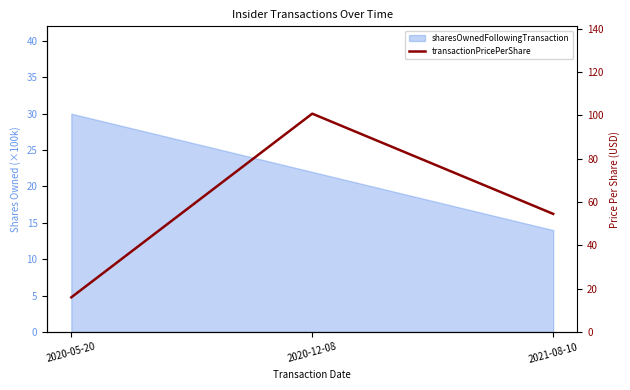

Reading left to right, what are all the values shown in this chart?

16.0	100.8	54.5